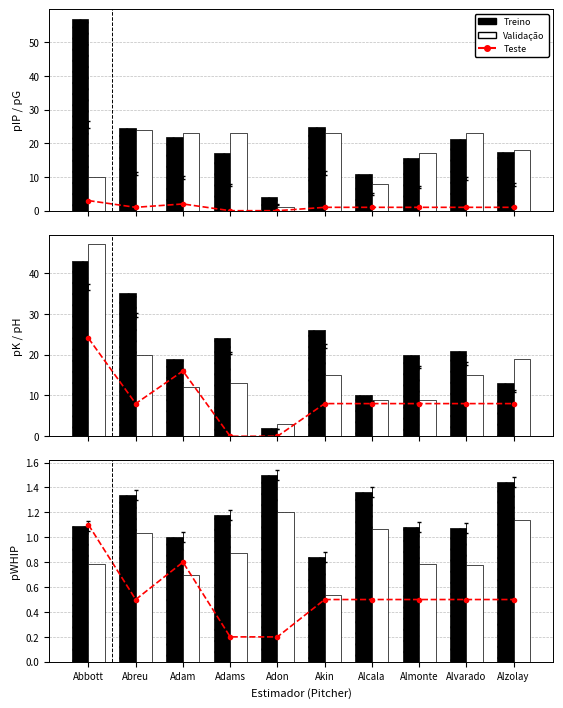

How many data points does each series have?

10